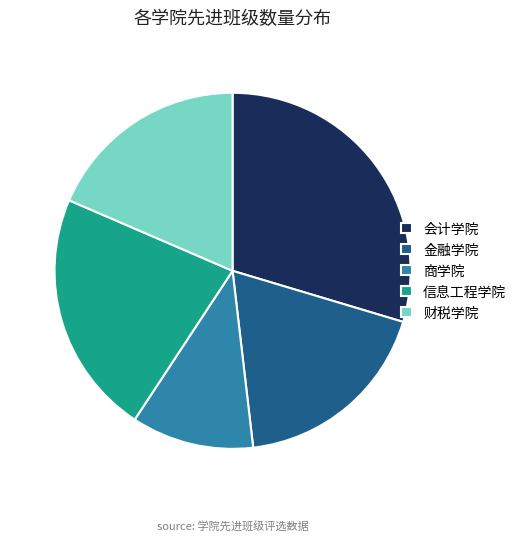

What is the smallest slice in the pie chart?

商学院